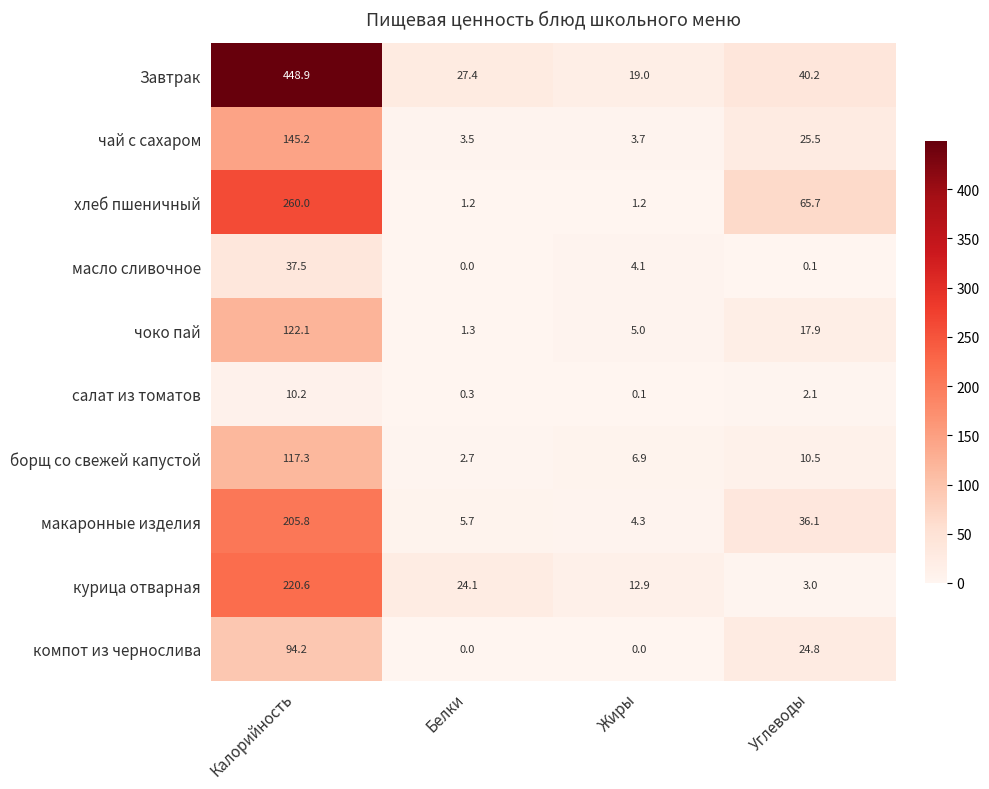

Which series has the largest total across all categories?

Завтрак